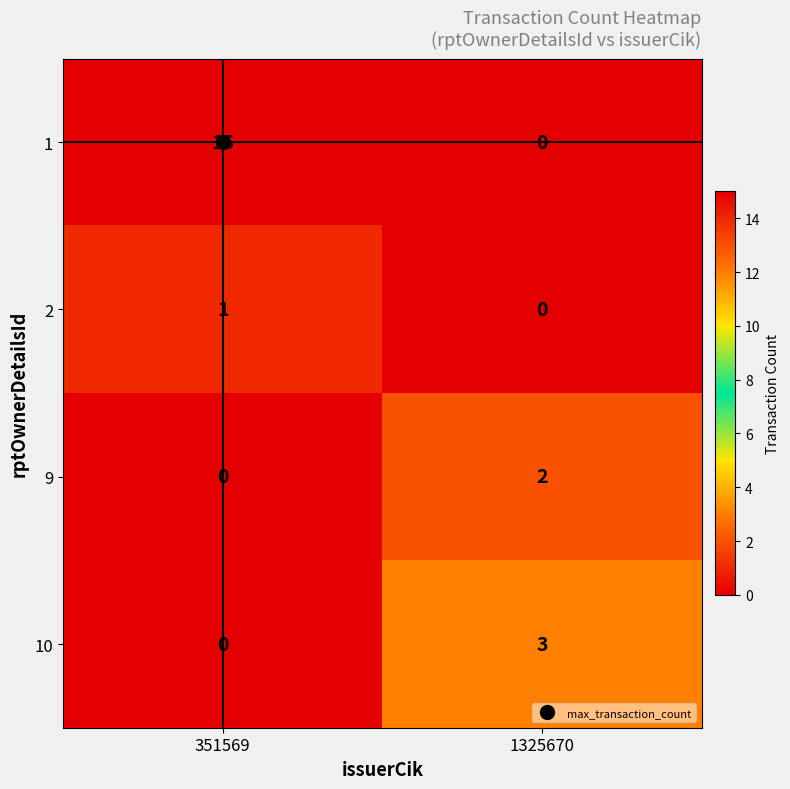

Read the 1 value at 351569, to the nearest 10.

20